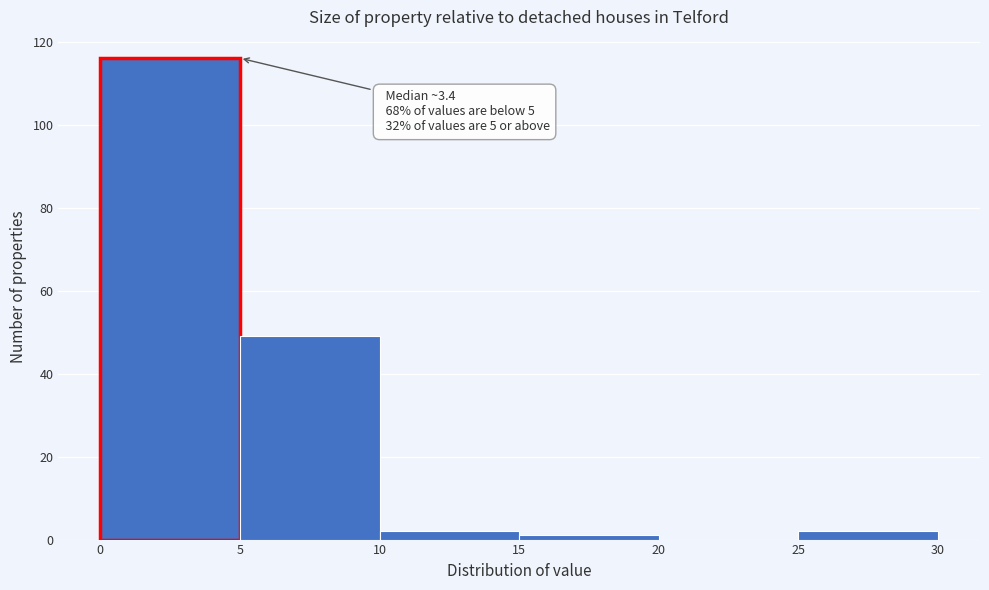

Which range on the x-axis has the tallest bar?

0 to 5